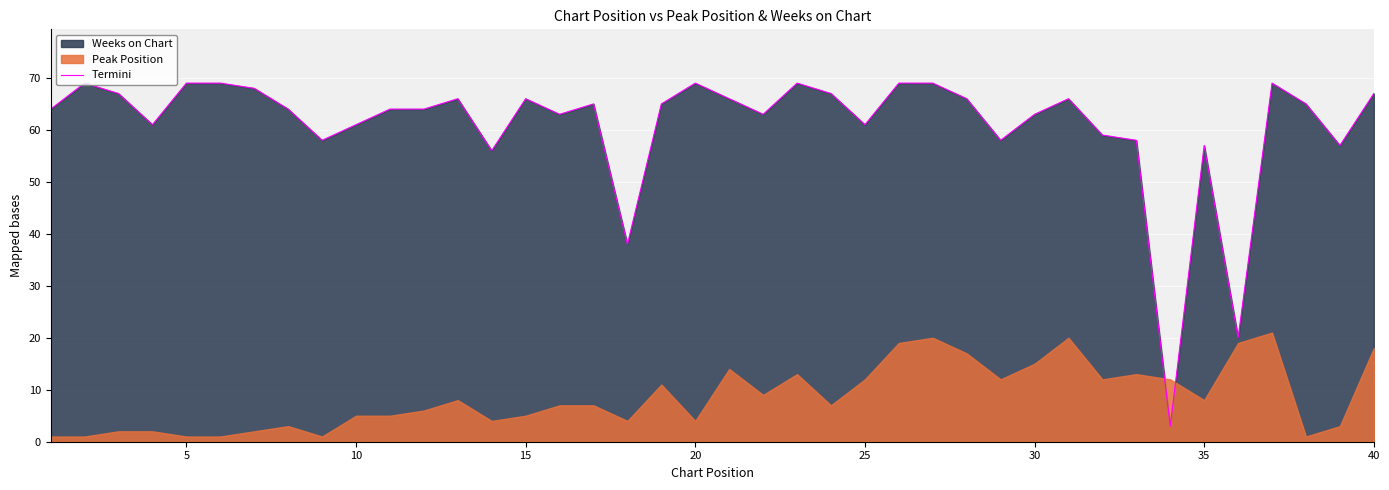

What is the difference between the maximum and minimum values?

66